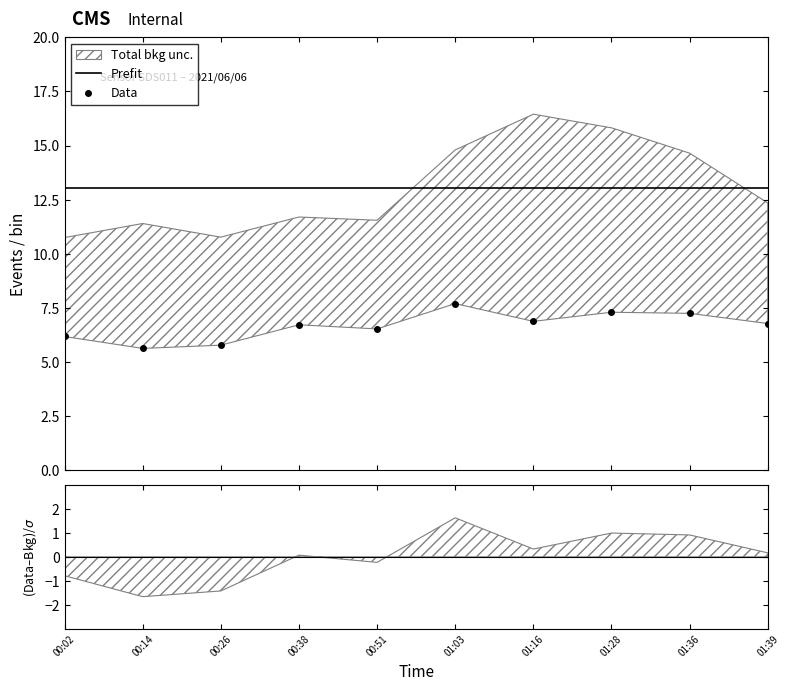

Is it true that Data equals 10.5 at 01:03?

False